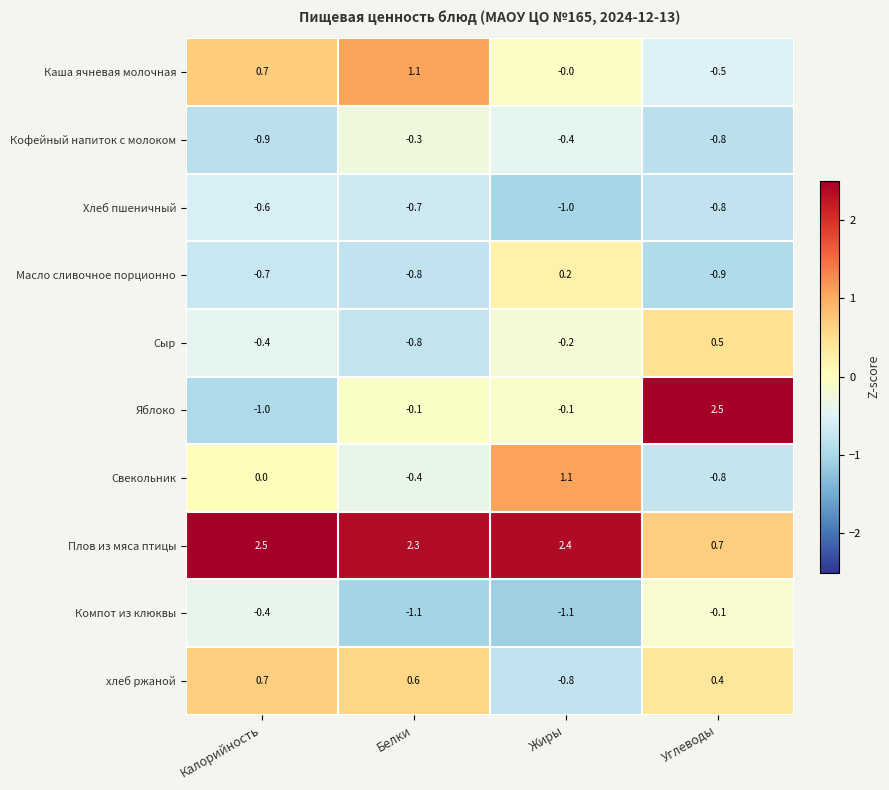

At which category is the sum across all series the highest?

Углеводы